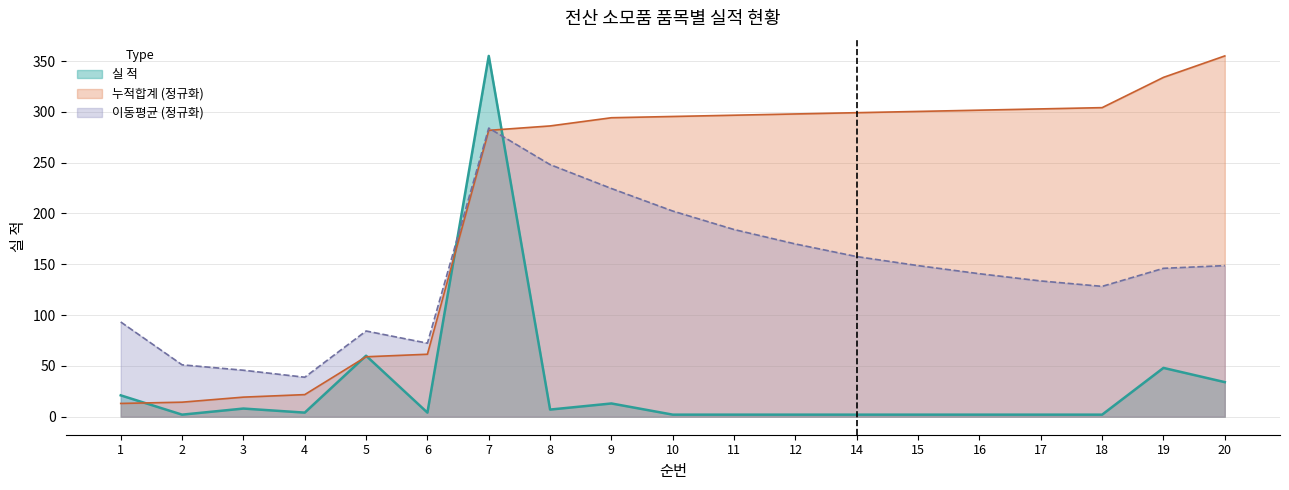

What is the ratio of the value at 17 to the value at 16?

1.0